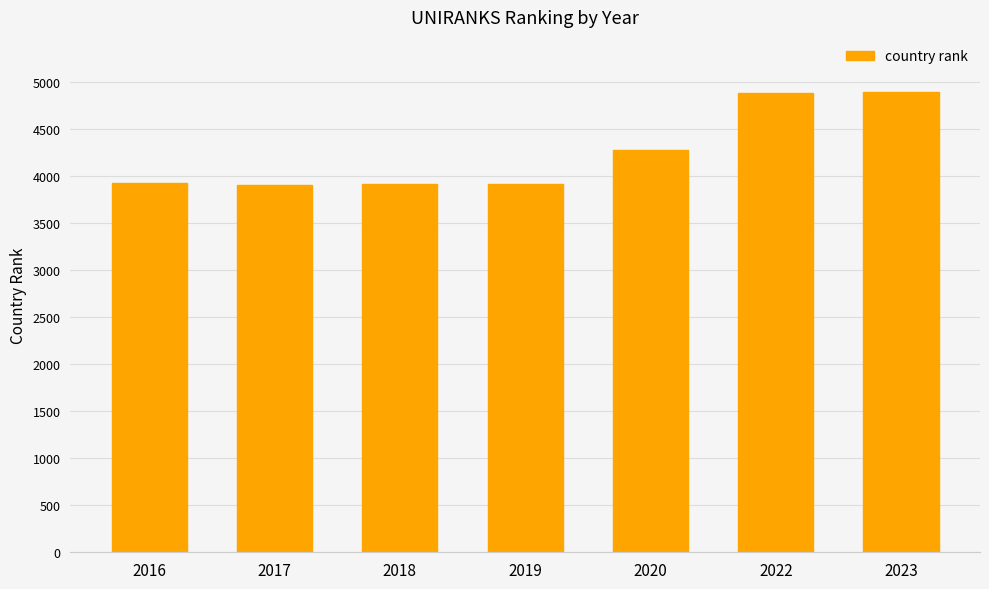

What is the value of the 4th bar from the left?

3910